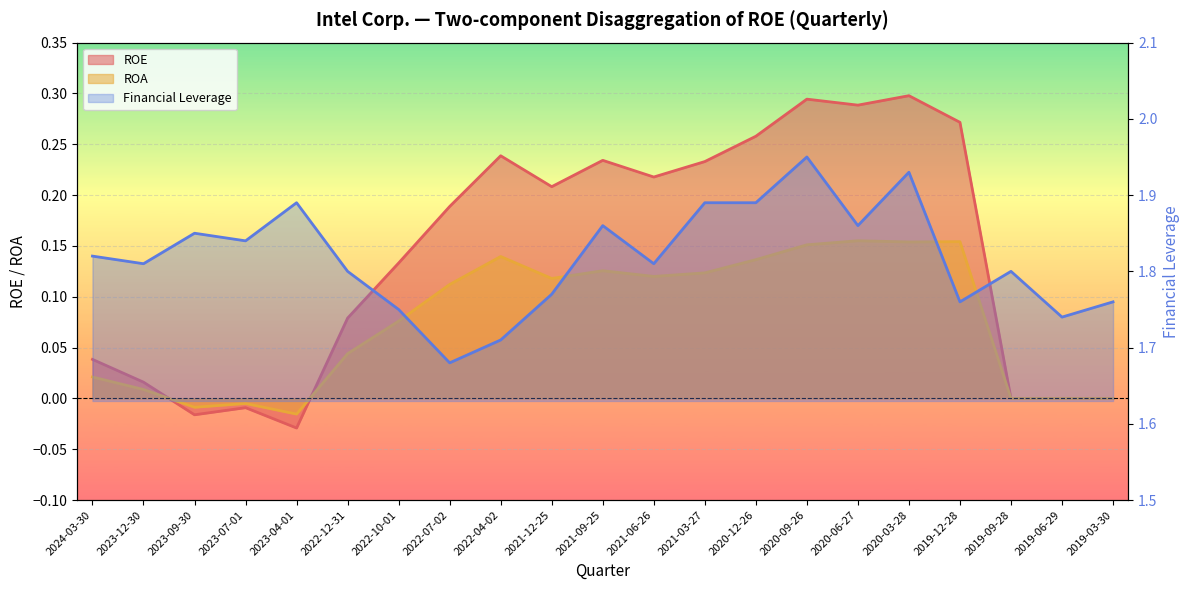

At which category does Financial Leverage reach its first local peak?

2023-09-30